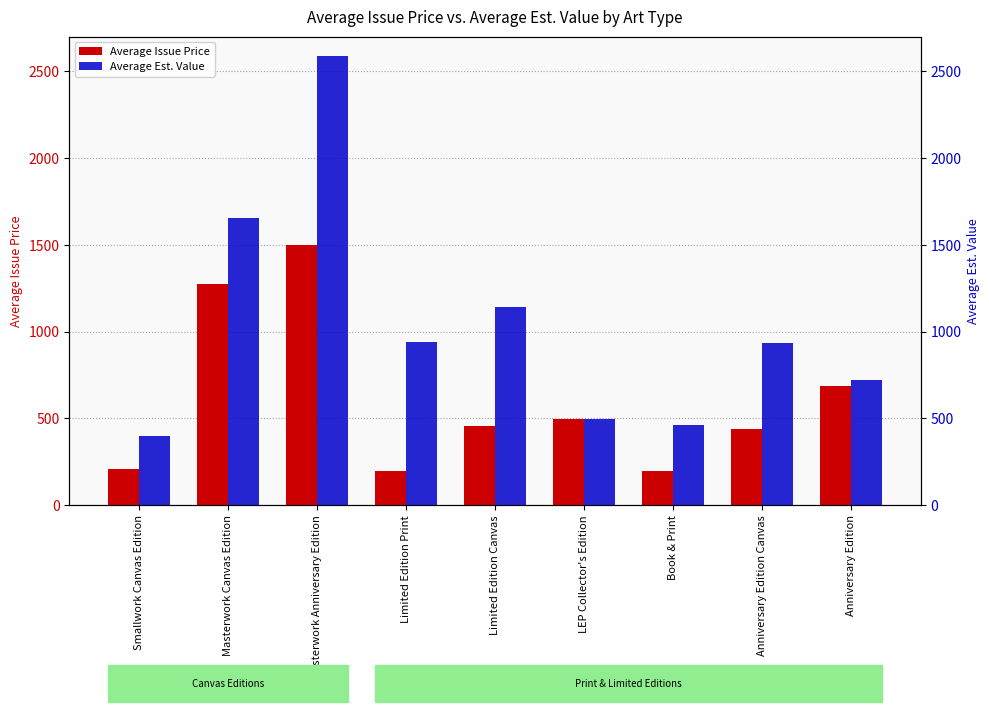

How many bars are there in each group?

2